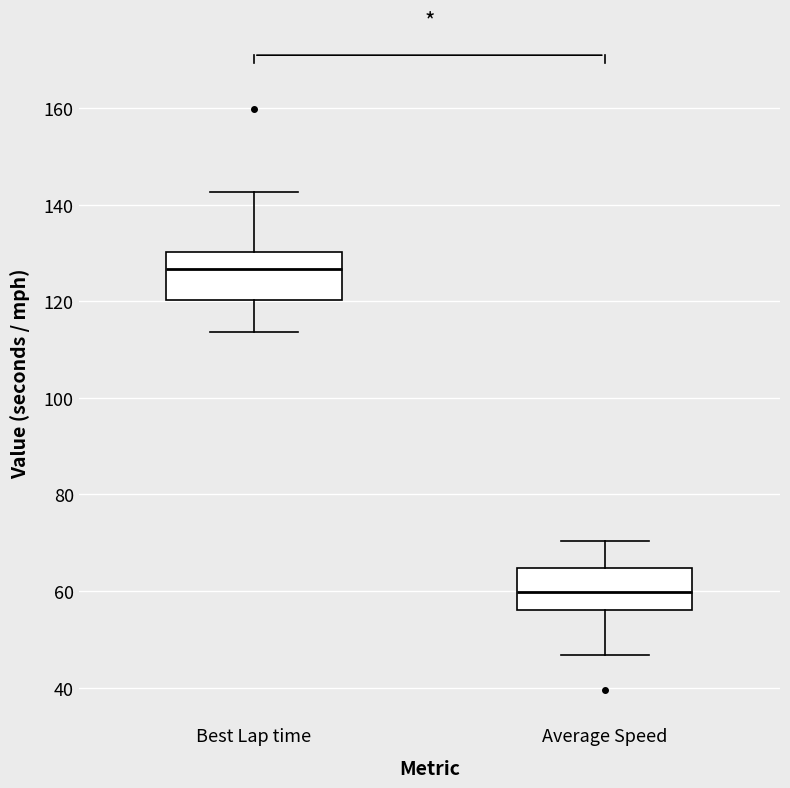

Reading left to right, transcribe this box plot: for each box, give where its median line is, the range the box spans, and where its two whiskers end, as read against the y-axis. The values are not printed on the chart, so give them approximately, as read against the axis.

Best Lap time: median 126, box 120 to 130, whiskers 114 to 142
Average Speed: median 60, box 56 to 64, whiskers 46 to 70